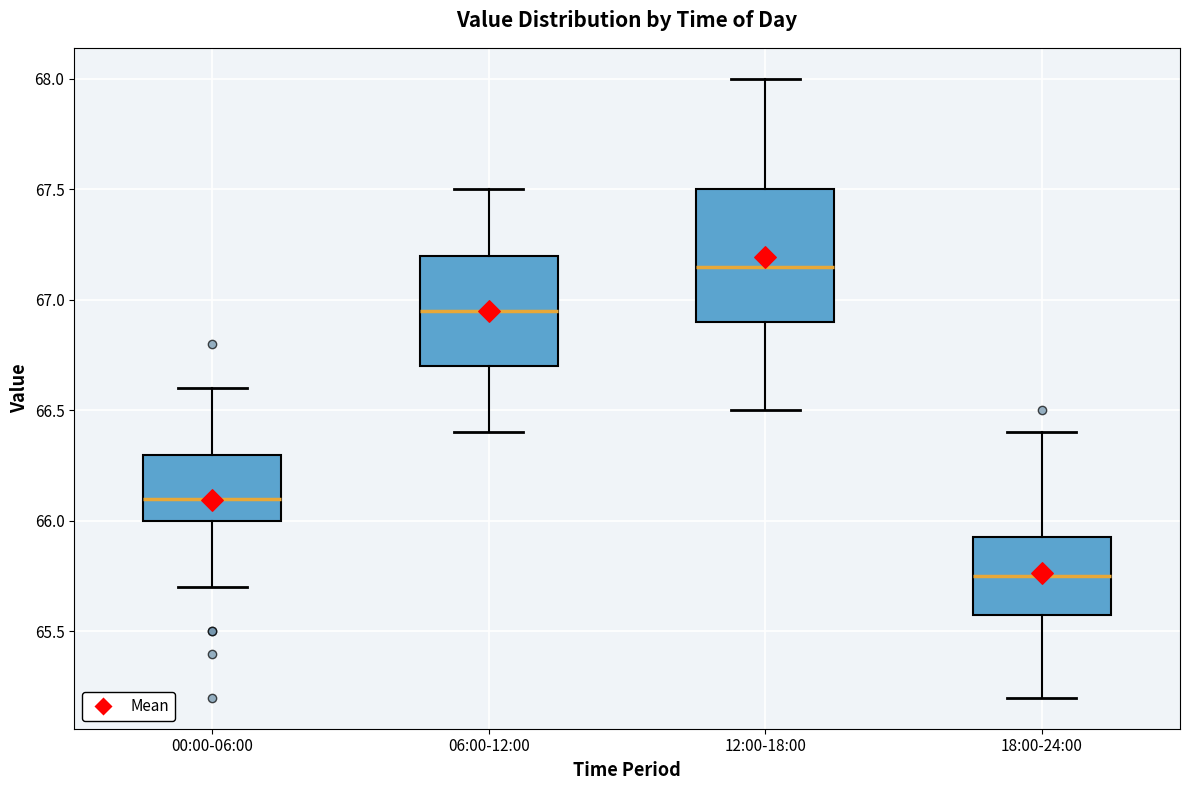

Which box's median line is the lowest?

18:00-24:00